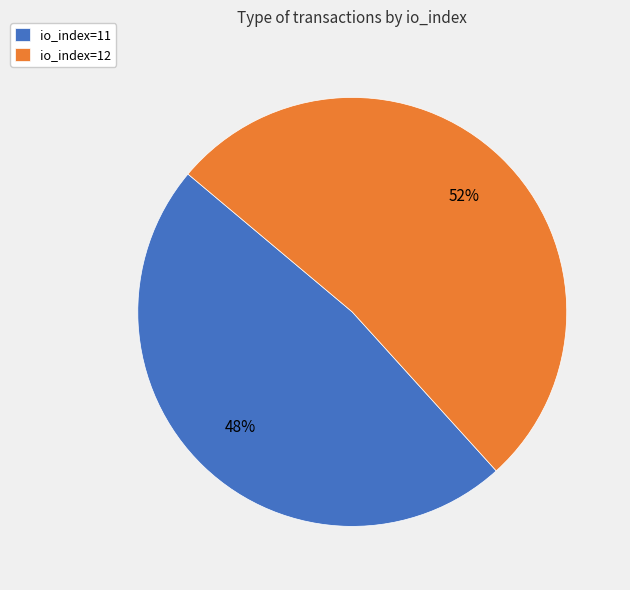

What percentage is the io_index=11 slice, to the nearest percent?

48%